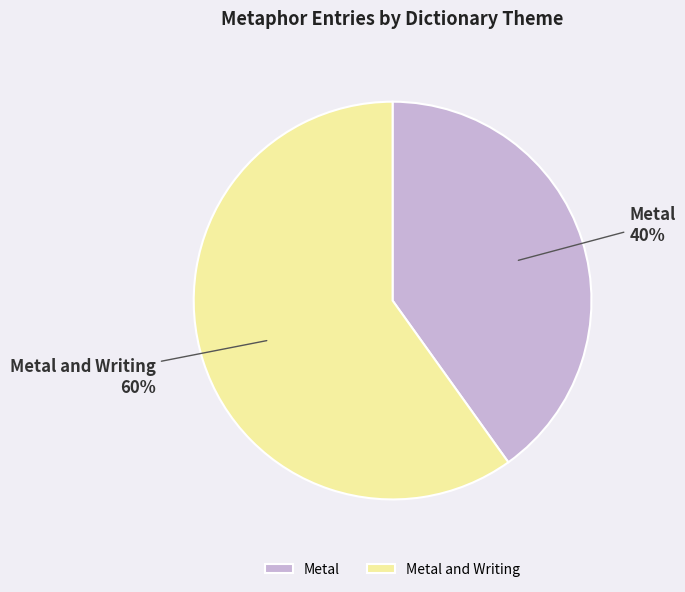

To the nearest percent, what percentage of the pie is Metal?

40%